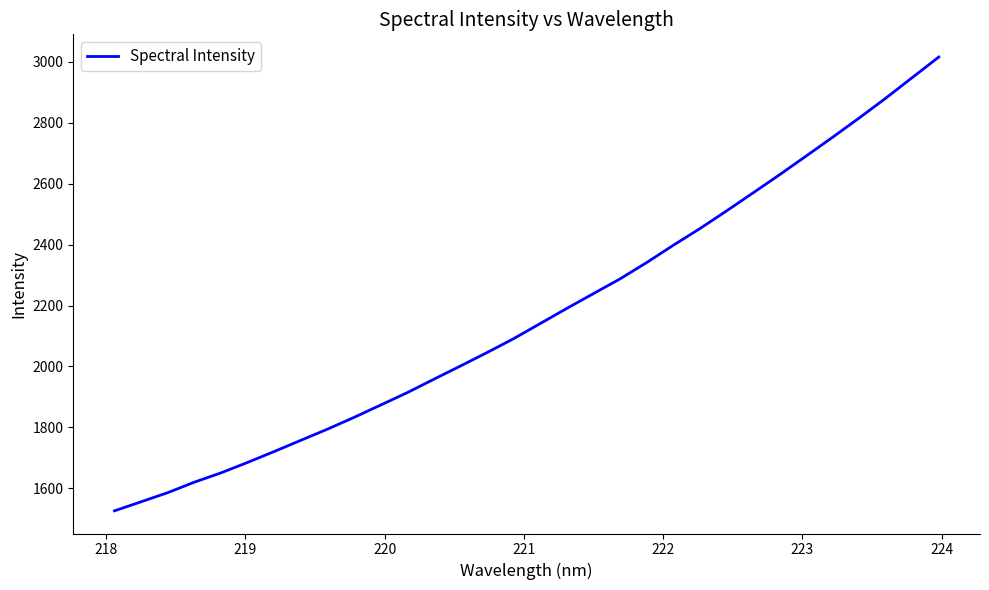

What is the difference between the maximum and minimum values?

1490.2